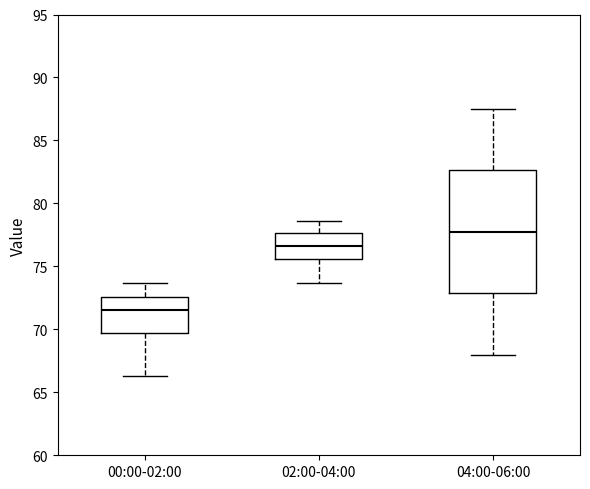

Reading left to right, read every box against the y-axis: the position of its median line, the range the box covers, and the ends of its whiskers. The values are not printed on the chart, so give them approximately, as read against the axis.

00:00-02:00: median 71.5, box 69.5 to 72.5, whiskers 66.5 to 73.5
02:00-04:00: median 76.5, box 75.5 to 77.5, whiskers 73.5 to 78.5
04:00-06:00: median 78.0, box 73.0 to 82.5, whiskers 68.0 to 87.5